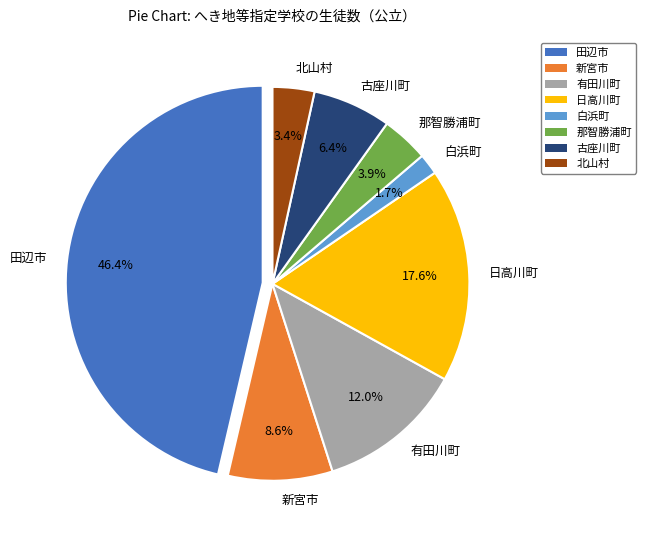

How much of the chart is everything except 新宮市?

91.4%